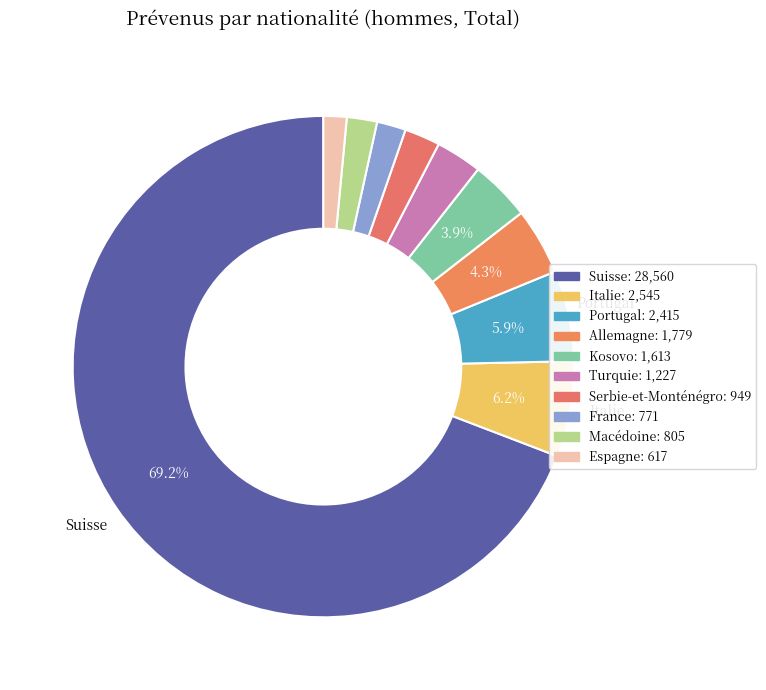

To the nearest percent, what portion does Macédoine represent?

2%